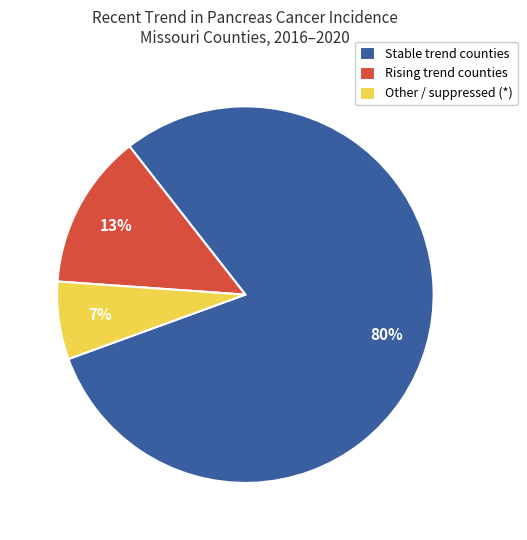

Does any single category account for the majority?

Yes